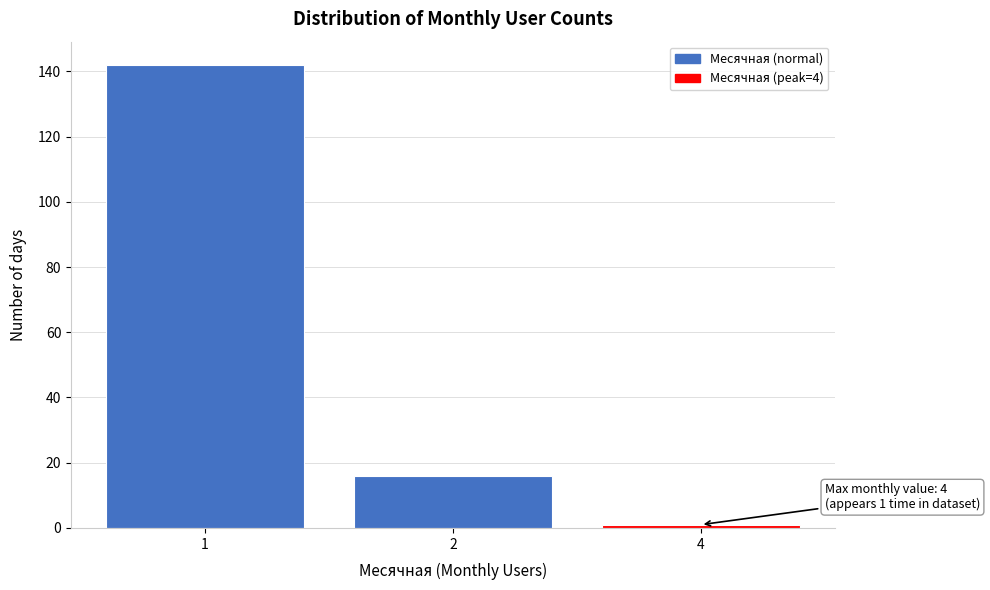

Reading left to right, extract all data points from this chart.

1=142	2=16	4=1